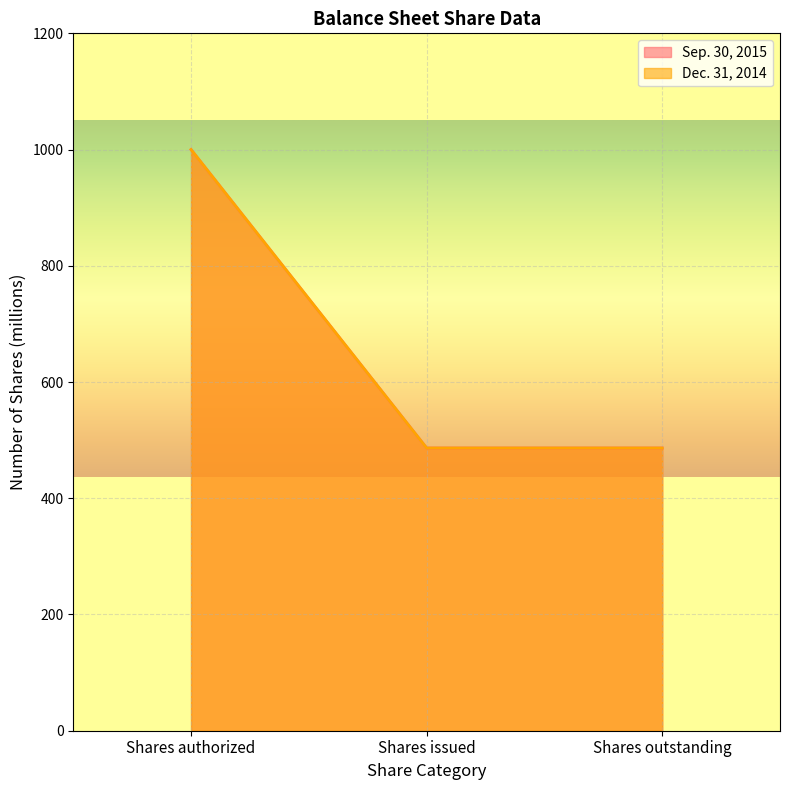

The Sep. 30, 2015 series shows 475.4 at Shares authorized. True or false?

False